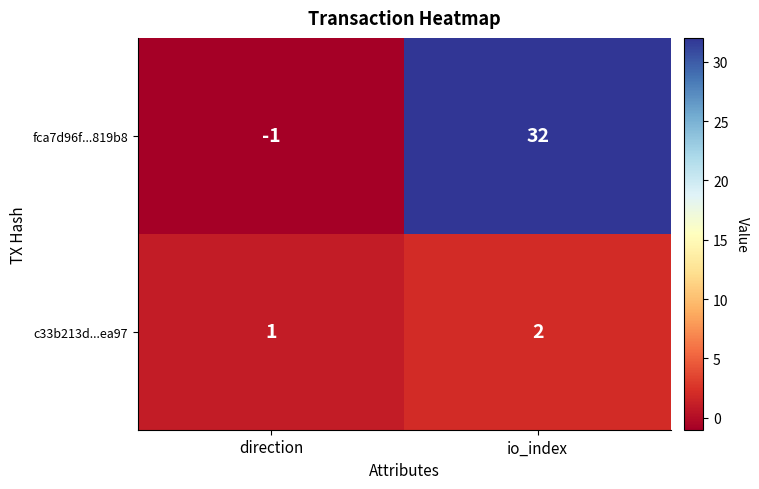

Which category has the highest value across all series?

io_index